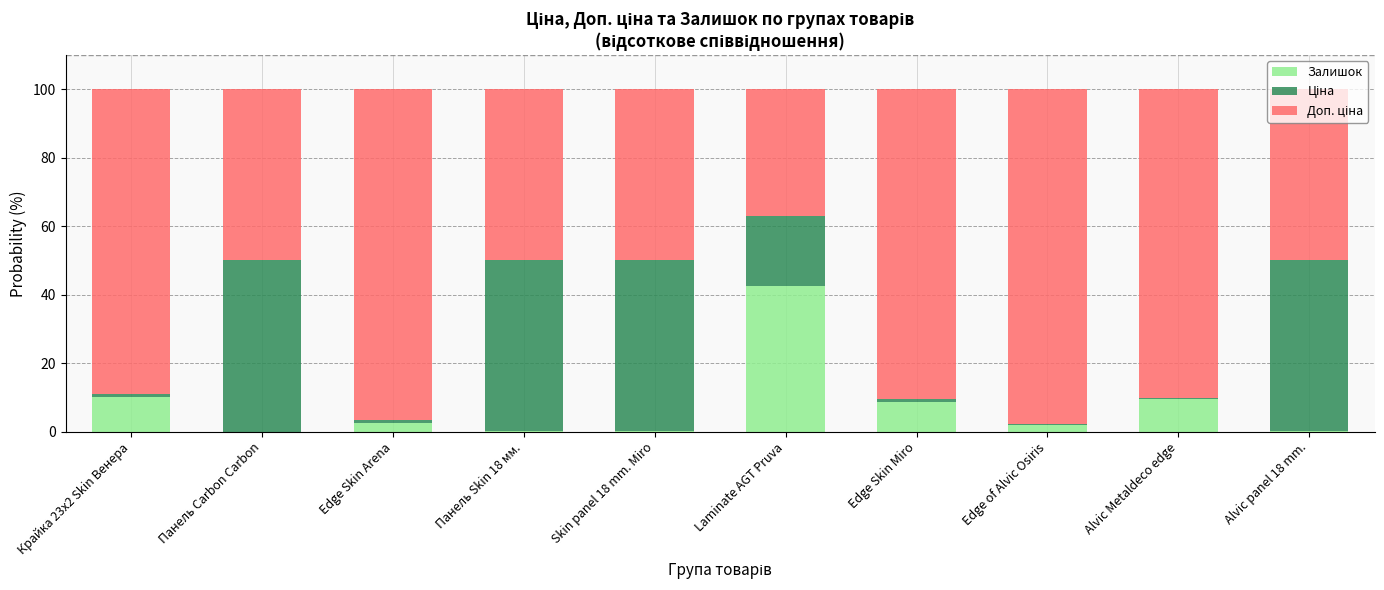

Which category has the highest value in the Залишок series?

Laminate AGT Pruva